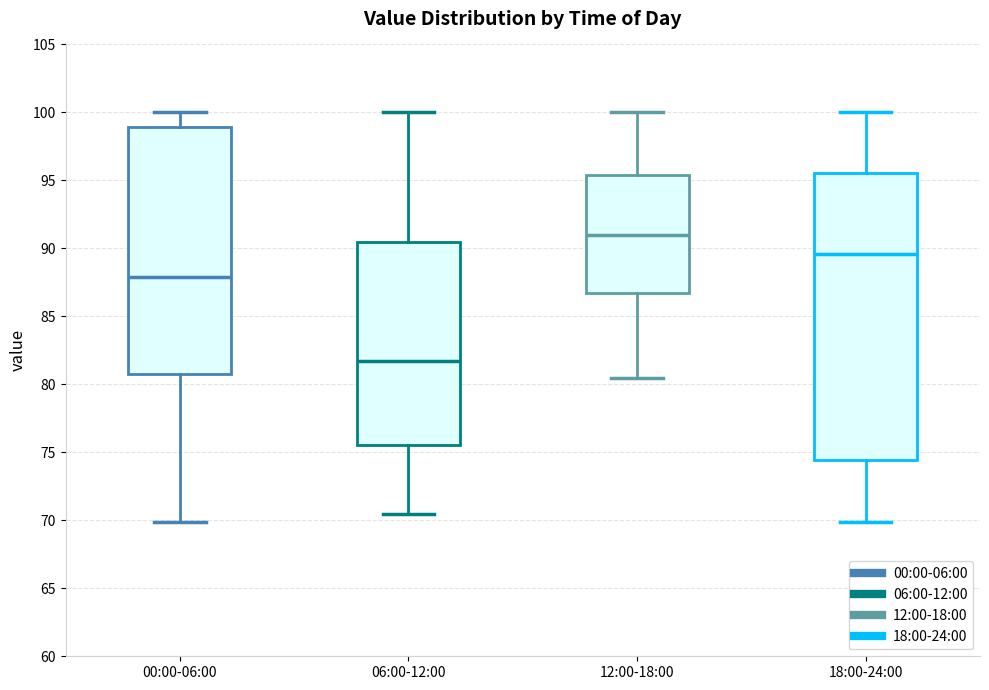

Reading left to right, read every box against the y-axis: the position of its median line, the range the box covers, and the ends of its whiskers. The values are not printed on the chart, so give them approximately, as read against the axis.

00:00-06:00: median 88.0, box 80.5 to 99.0, whiskers 70.0 to 100.0
06:00-12:00: median 81.5, box 75.5 to 90.5, whiskers 70.5 to 100.0
12:00-18:00: median 91.0, box 86.5 to 95.5, whiskers 80.5 to 100.0
18:00-24:00: median 89.5, box 74.5 to 95.5, whiskers 70.0 to 100.0